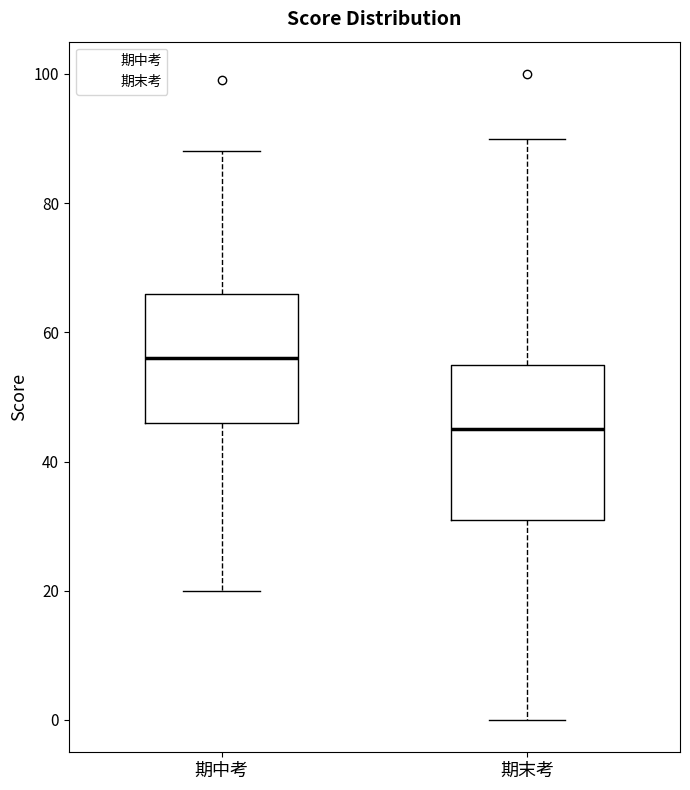

Where is the upper edge of the box for 期中考 on the y-axis? The values are not printed on the chart, so give them approximately, as read against the axis.

66